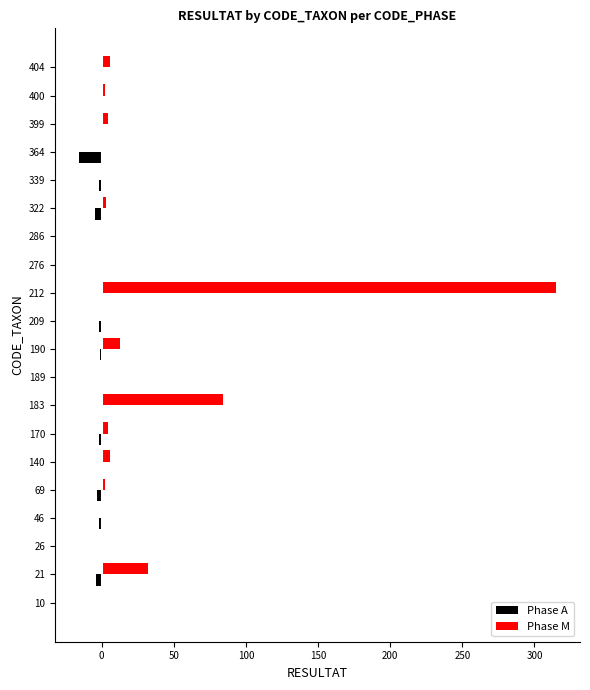

At which category is the sum across all series the highest?

212